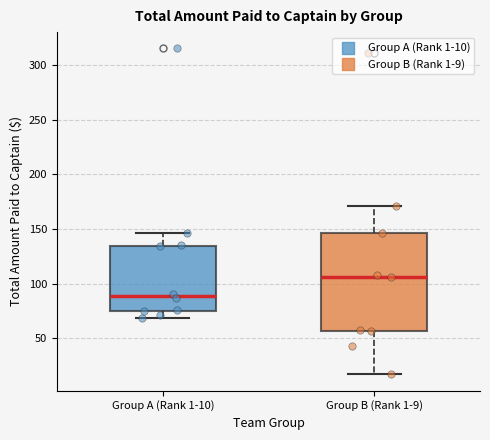

Which box has the lowest median line?

Group A (Rank 1-10)